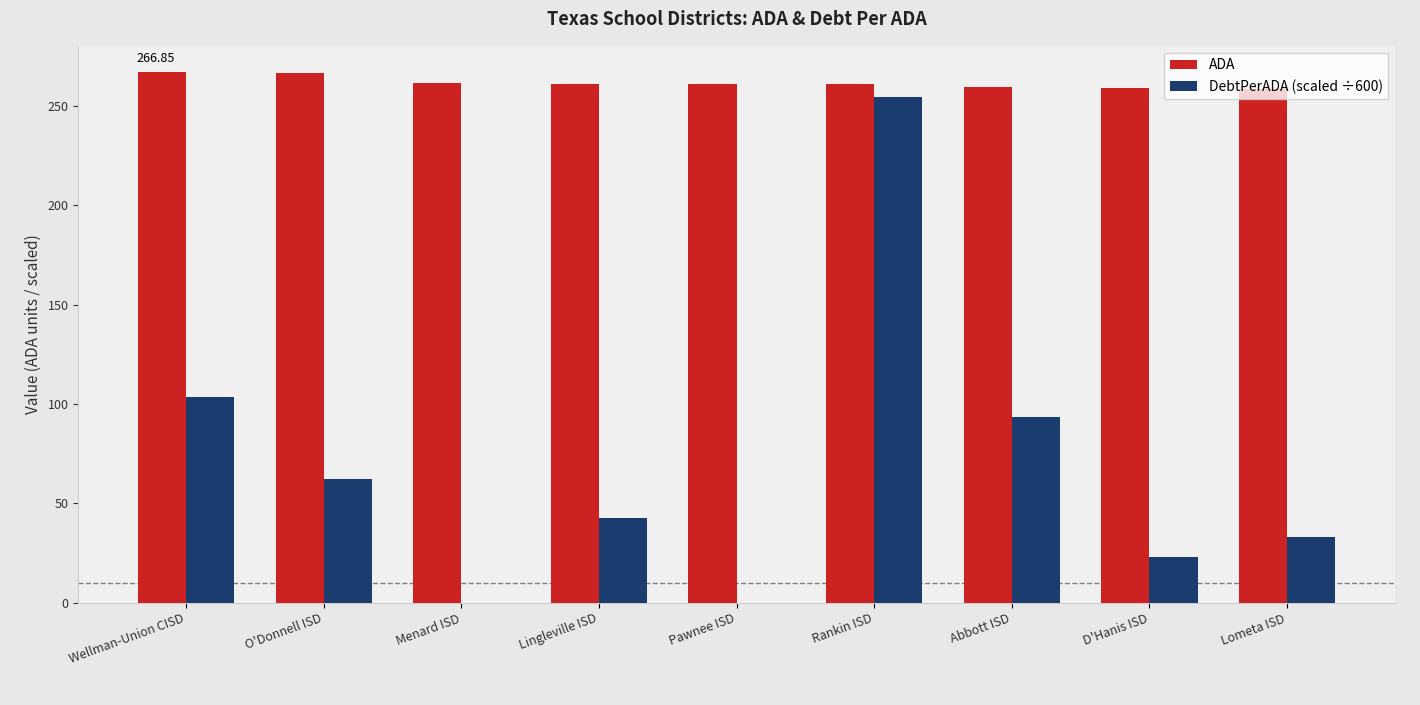

What are all the series names shown in the legend?

ADA, DebtPerADA (scaled ÷600)